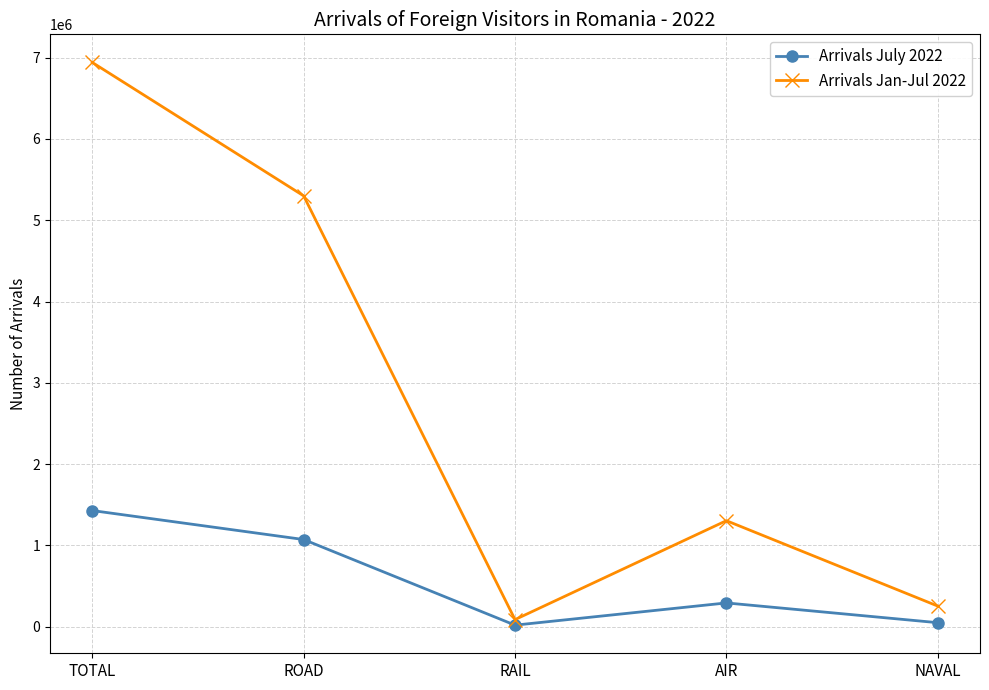

True or false: Arrivals July 2022 has more than 0 interior local peaks.

True